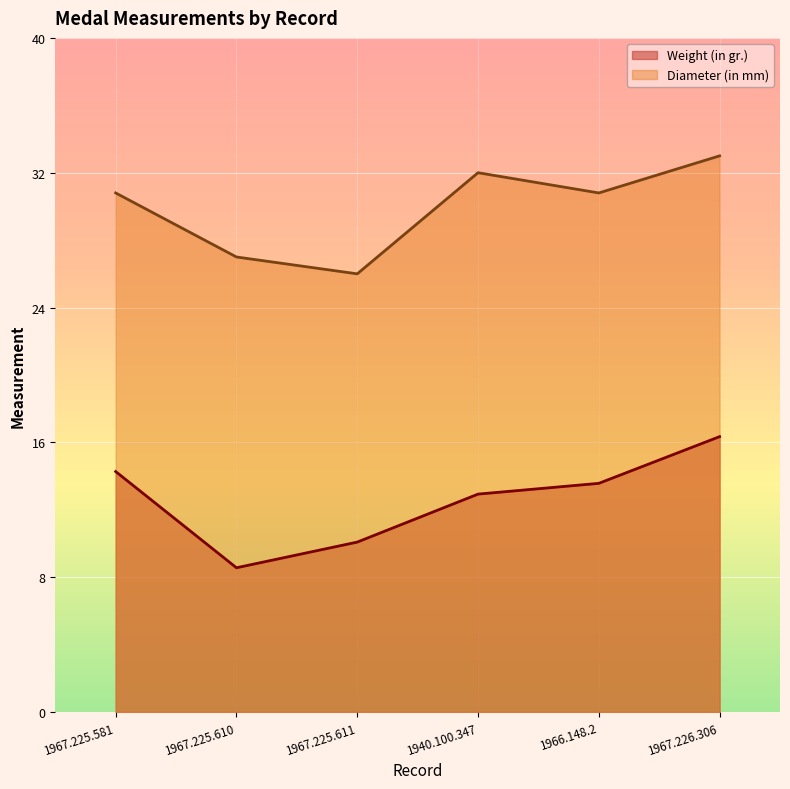

Which series has the widest spread of values?

Weight (in gr.)